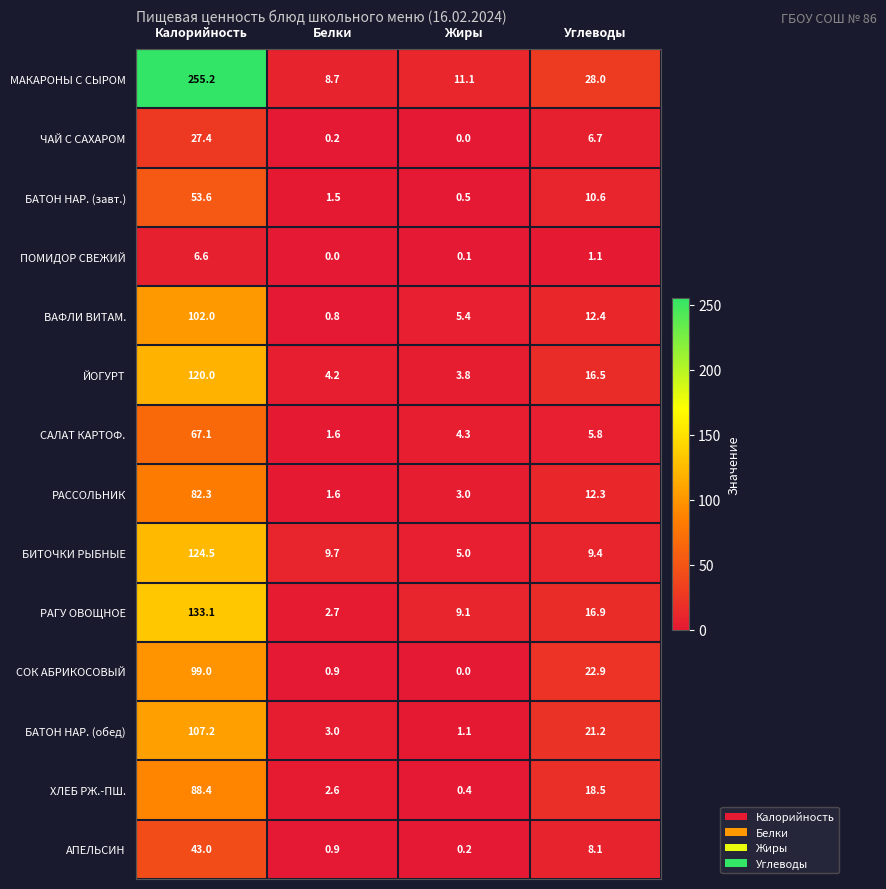

What is the sum of all АПЕЛЬСИН values?

52.2